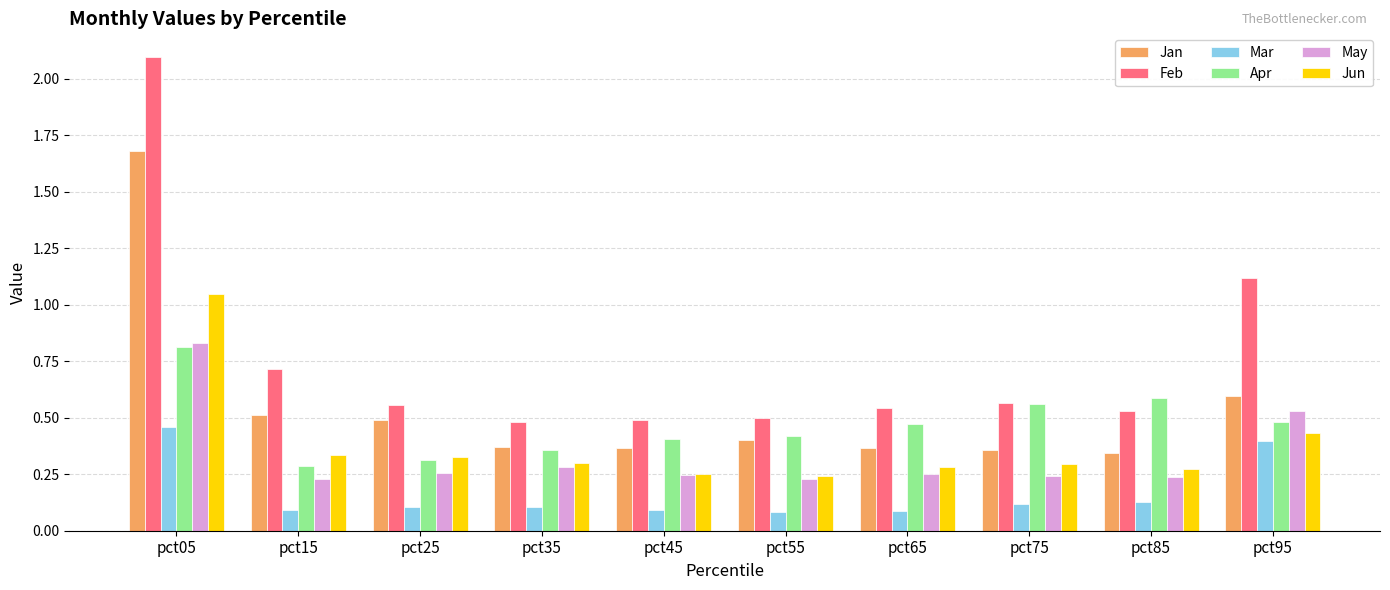

Which category has the highest value across all series?

pct05